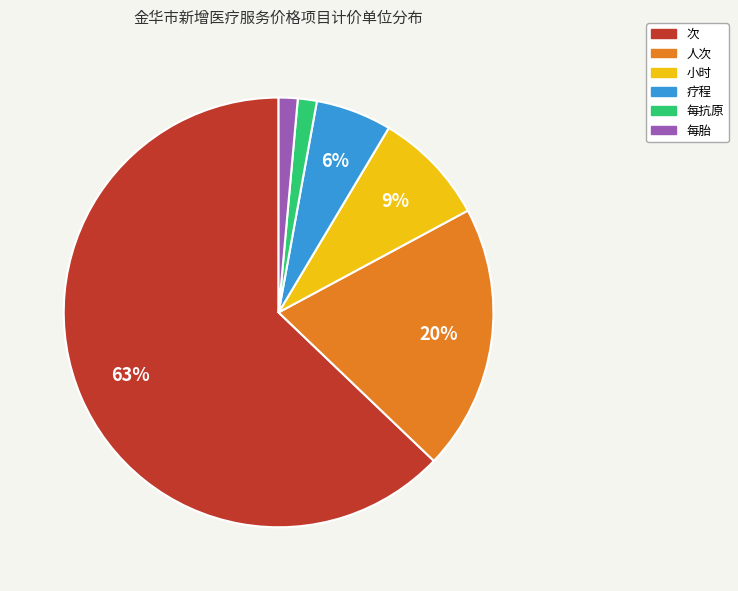

To the nearest percent, what portion does 疗程 represent?

6%